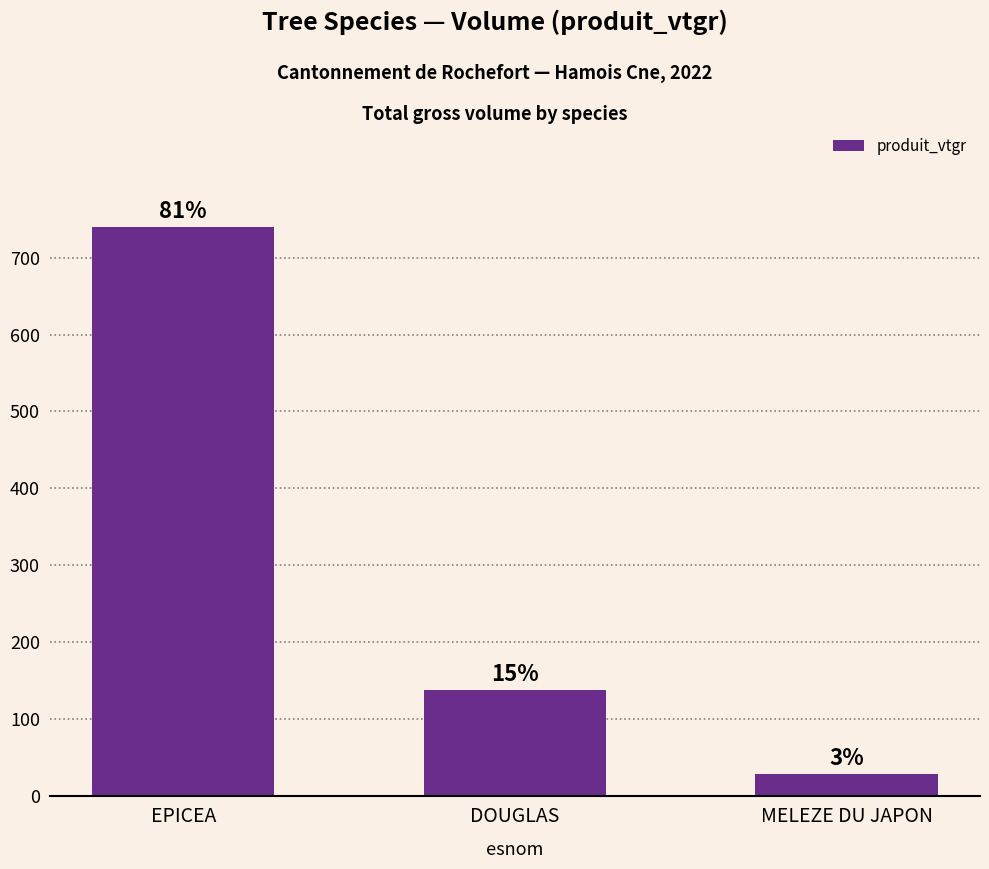

Does the chart contain any negative values?

No